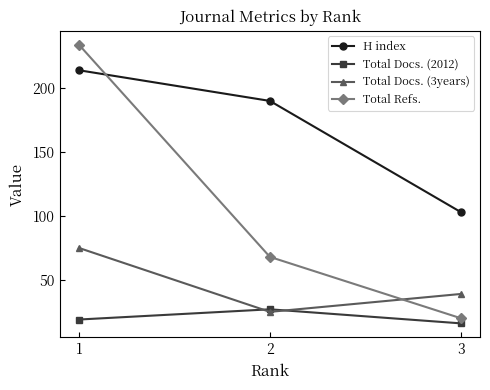

What is the value of the Total Docs. (3years) point at the 1st from the left?

75